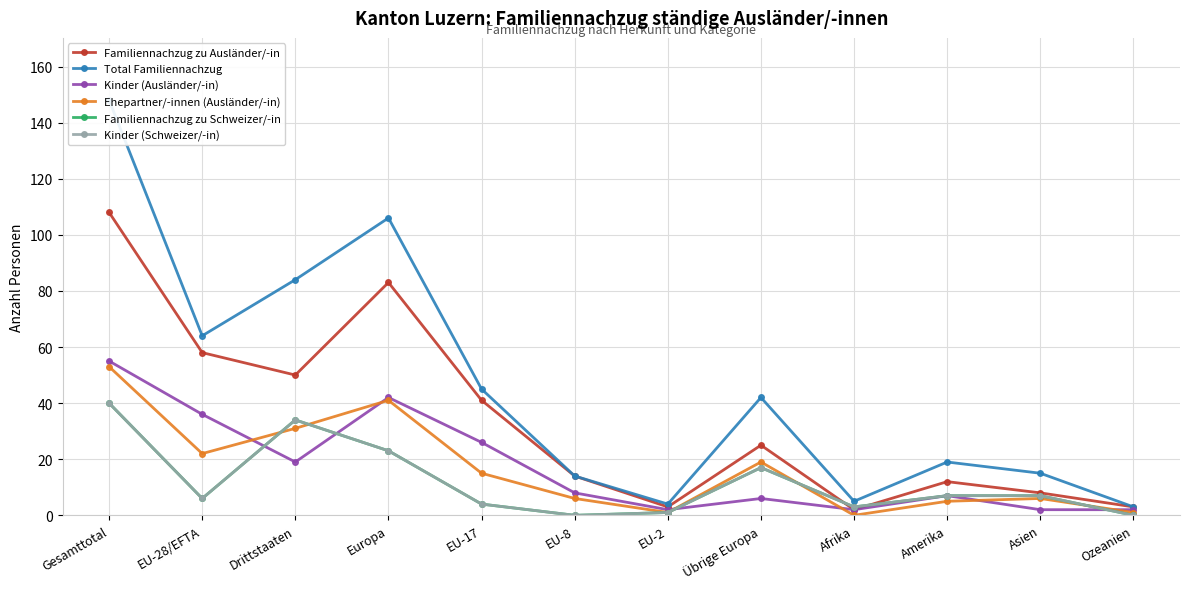

How many interior local valleys does the Total Familiennachzug series have?

3